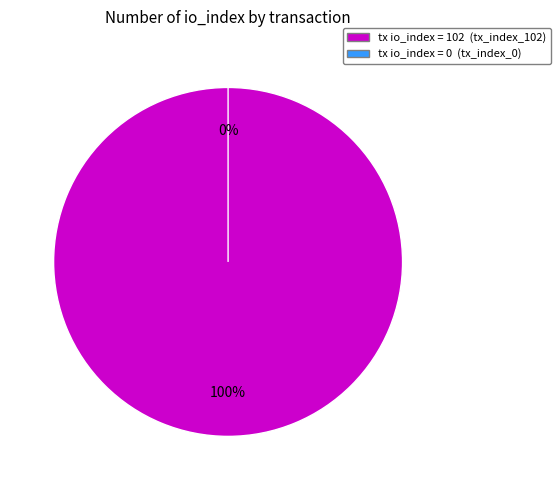

Is there a majority slice in this chart?

Yes